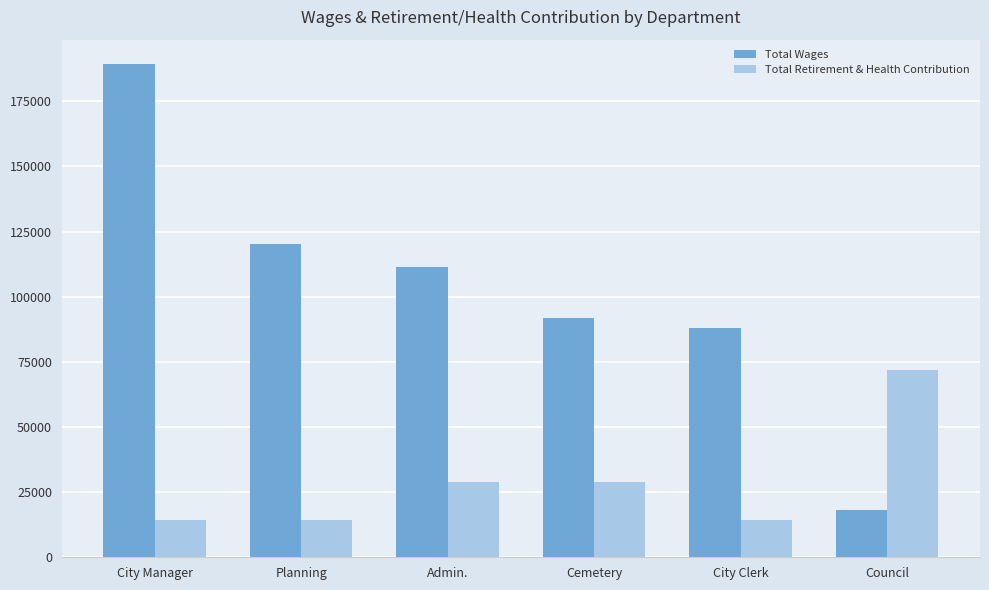

Where is Total Wages nearest to the value 103603?

Admin.